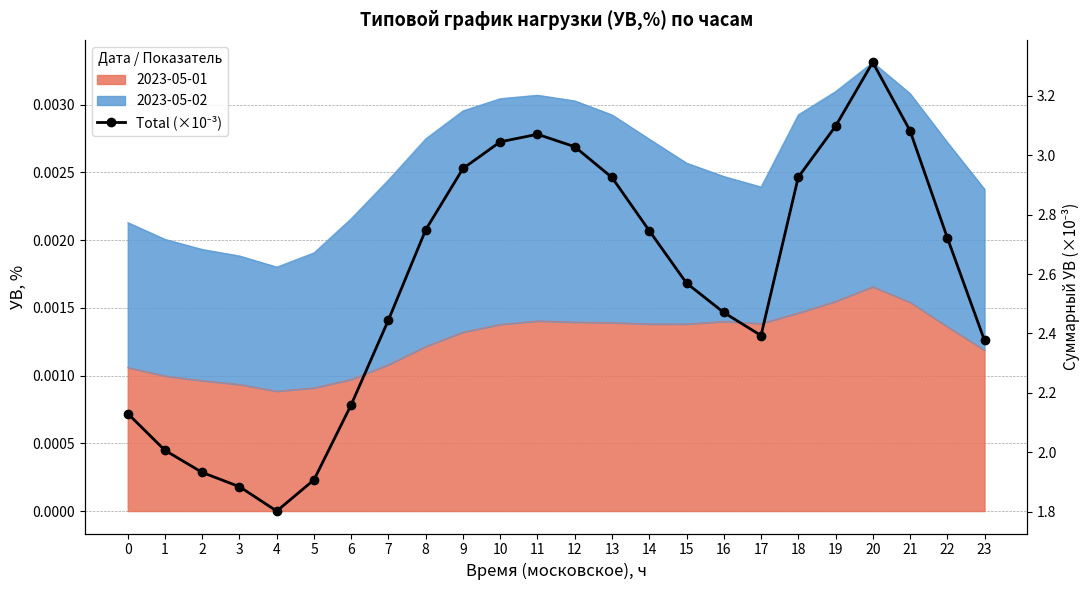

The chart shows a value of 1.5 at 18. True or false?

False